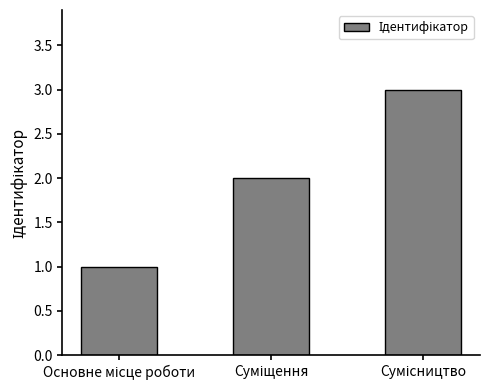

What is the greatest value displayed?

3